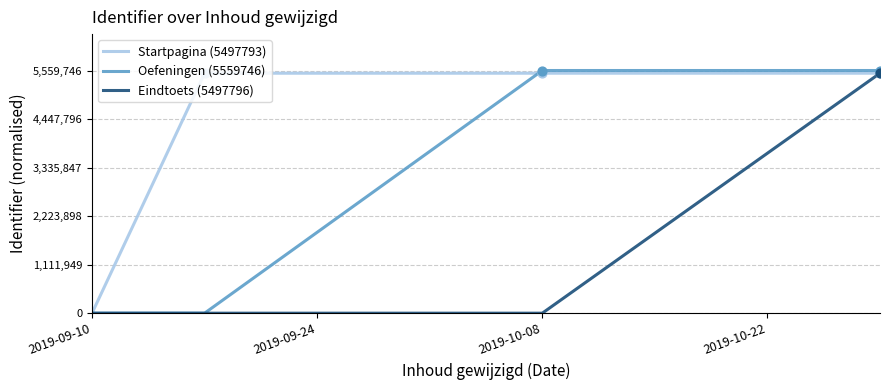

What are all the series names shown in the legend?

Startpagina (5497793), Oefeningen (5559746), Eindtoets (5497796)